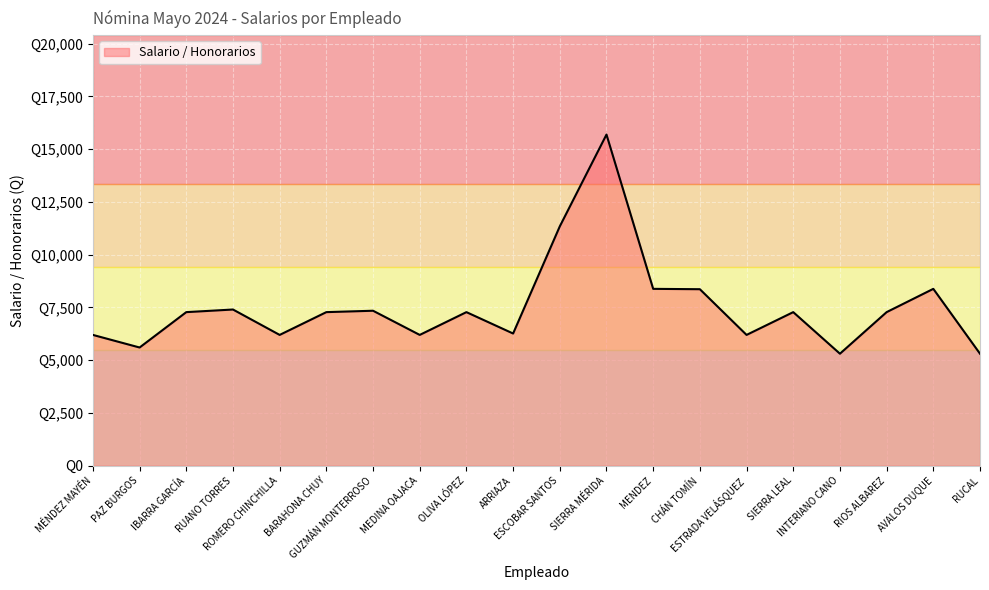

How many points are lower than both their immediate neighbors (excluding endpoints)?

6